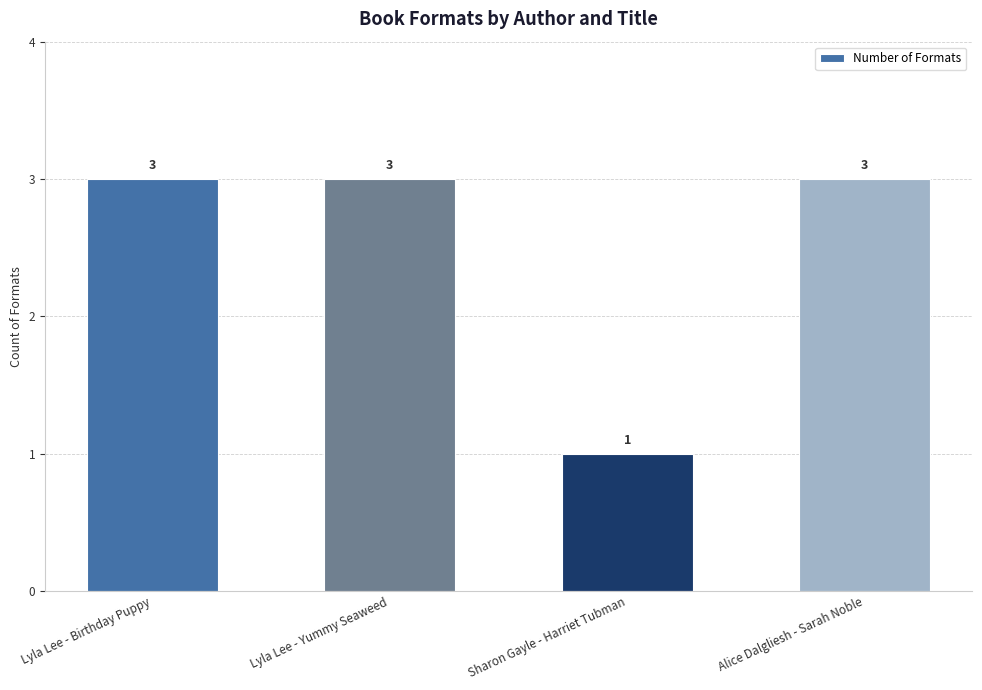

How many distinct data groups are displayed?

1